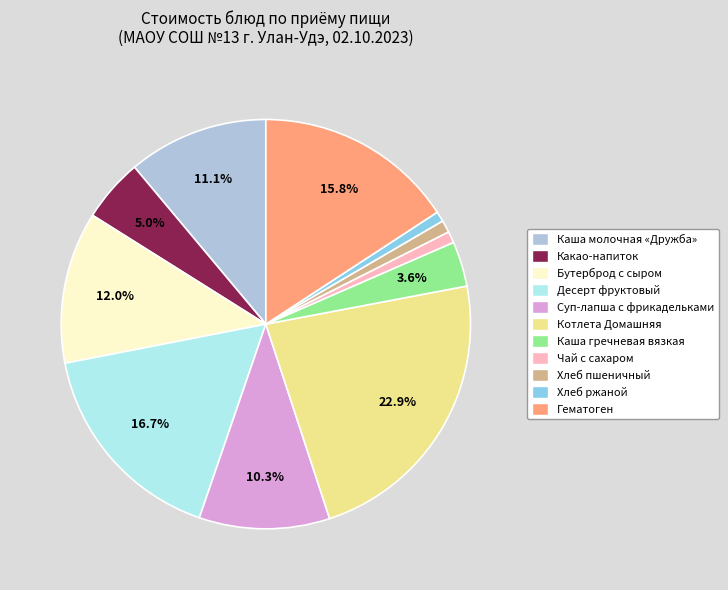

Does any single category account for the majority?

No